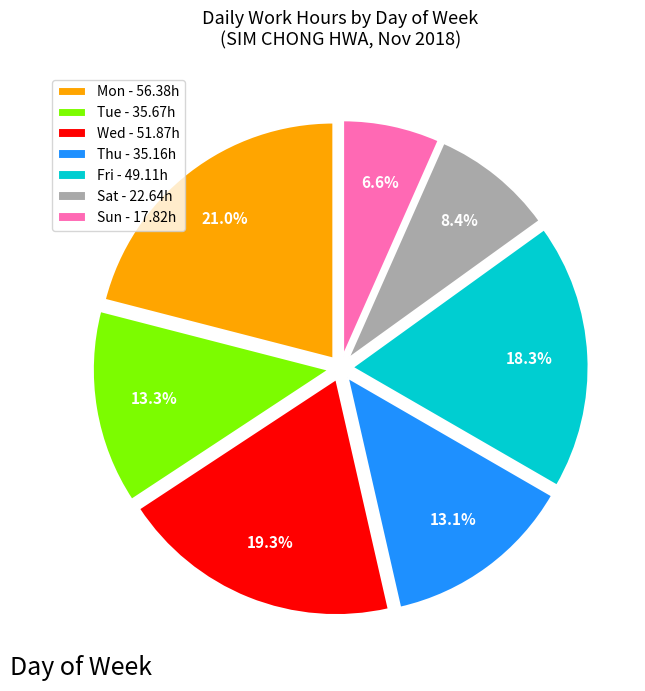

What is the smallest slice in the pie chart?

Sun